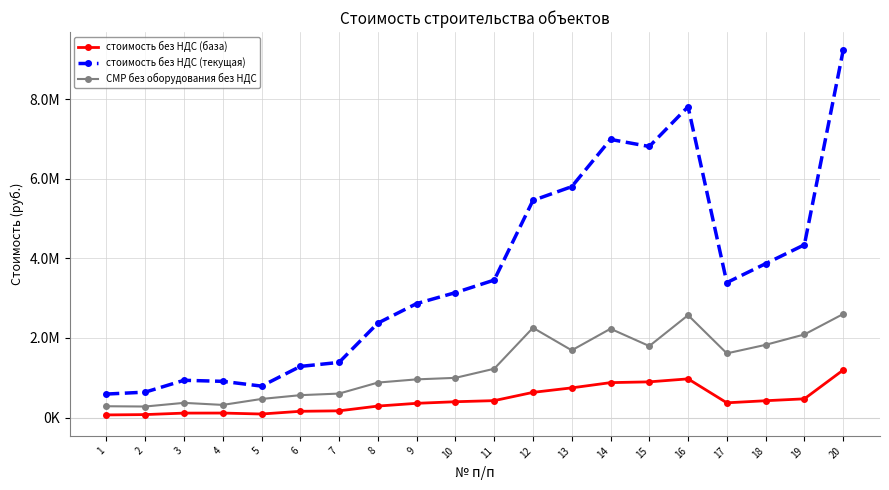

Where is стоимость без НДС (база) nearest to the value 628855?

12